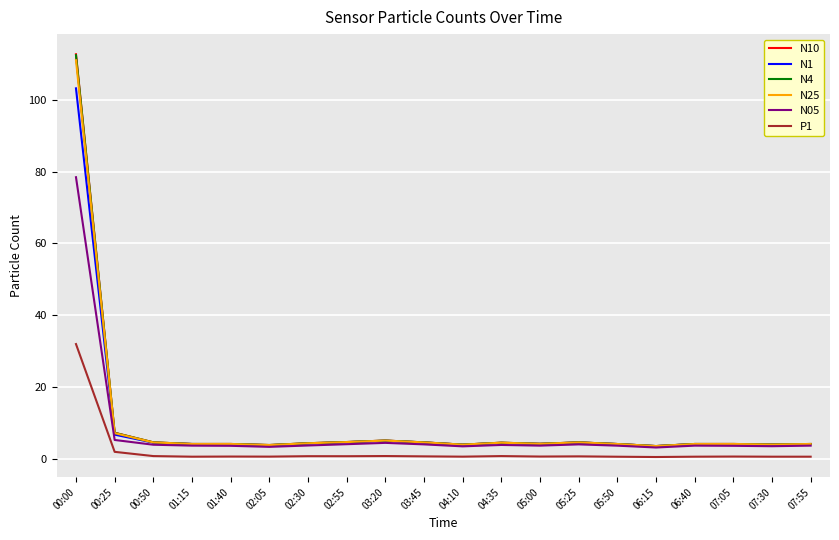

Which category has the highest value across all series?

00:00